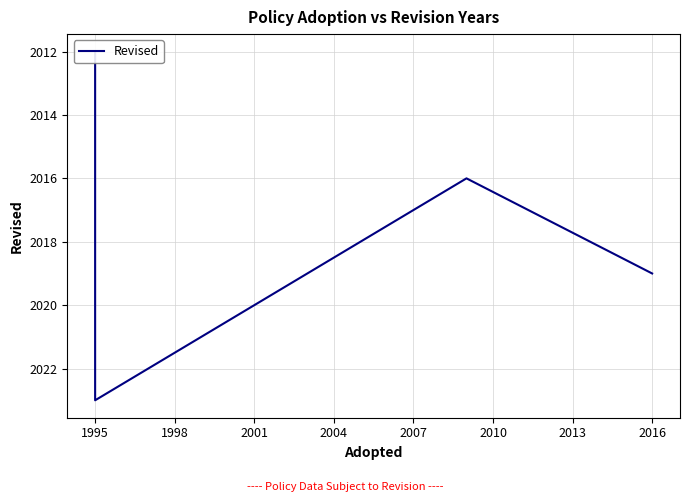

Is it true that the value at 1998 is 2724?

False